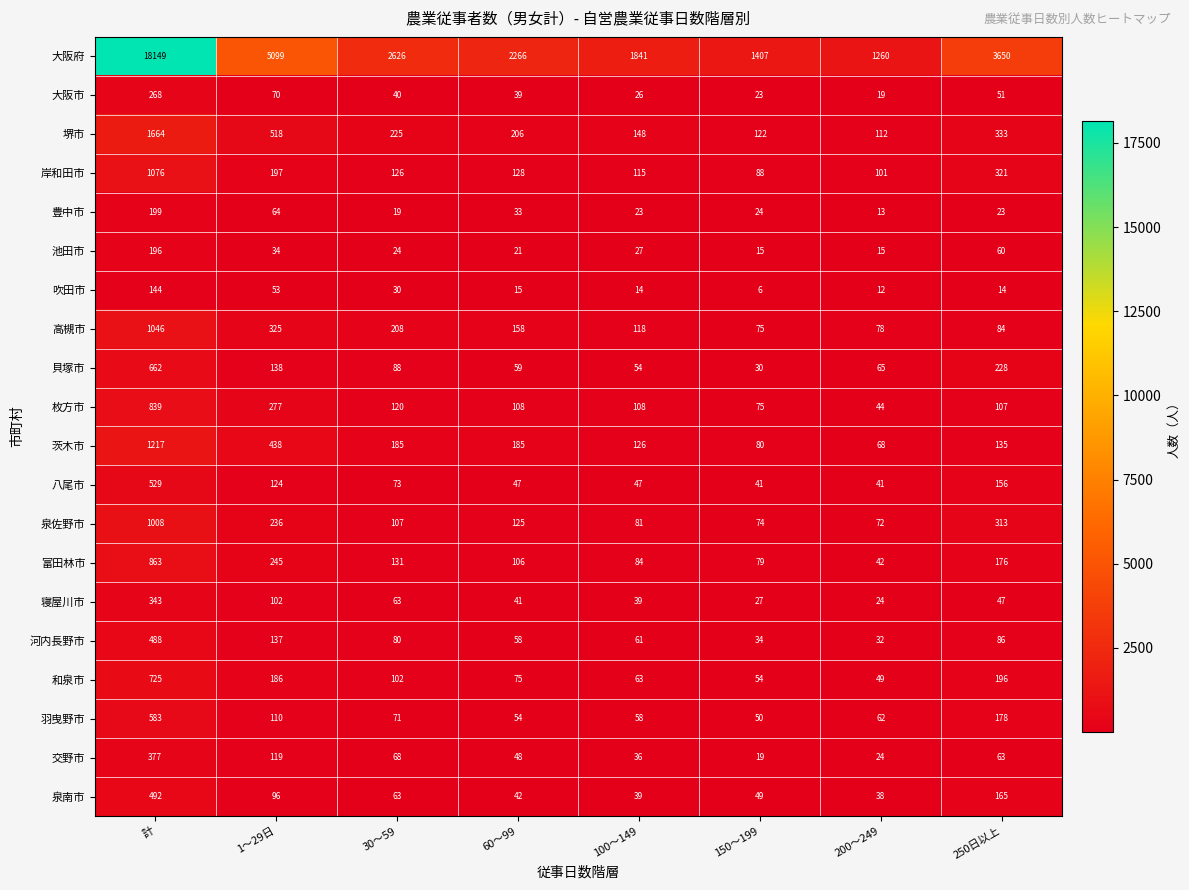

How many values in the 交野市 series are below 63?

4